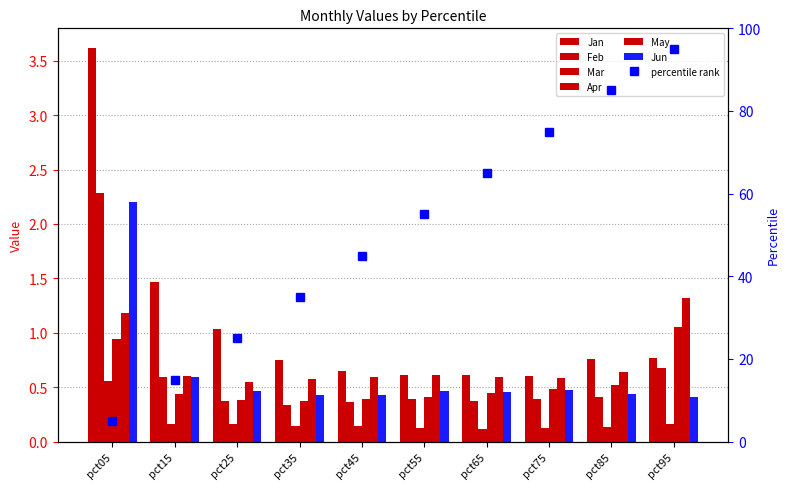

What is the value of the Feb bar at the 9th from the left?

0.4